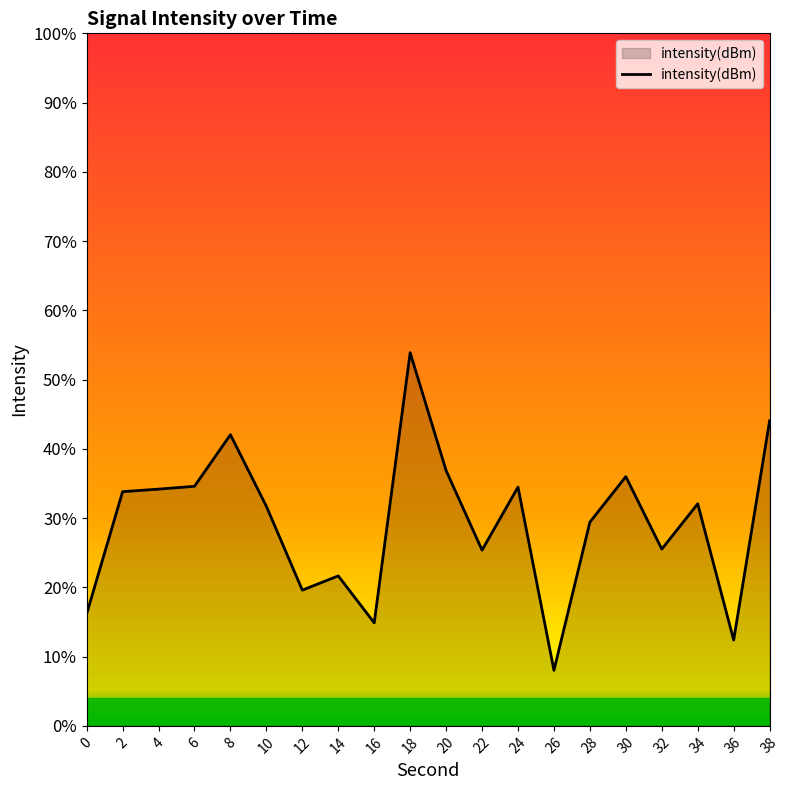

Where is the first local minimum?

12